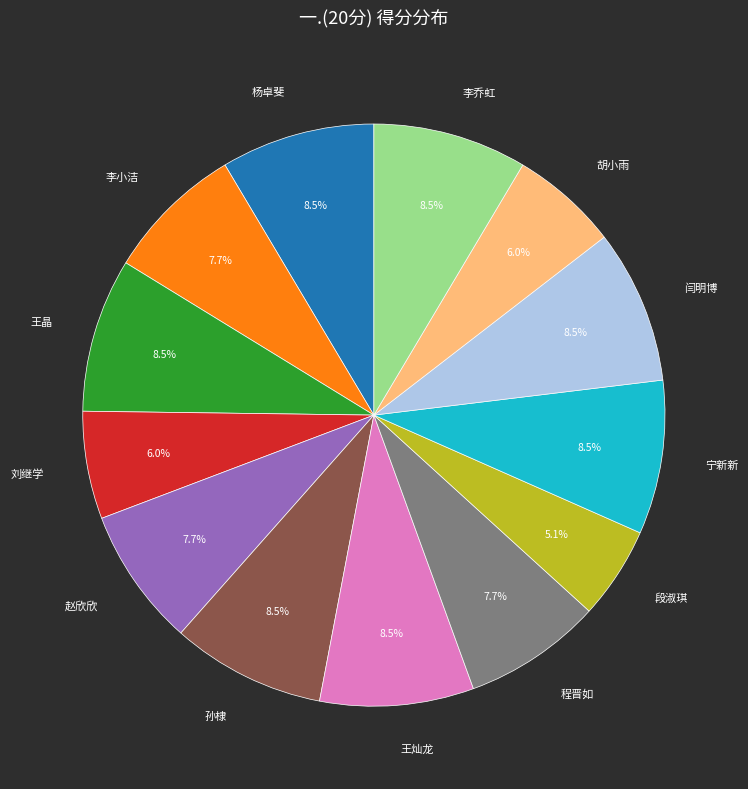

Count the number of slices in the pie.

13